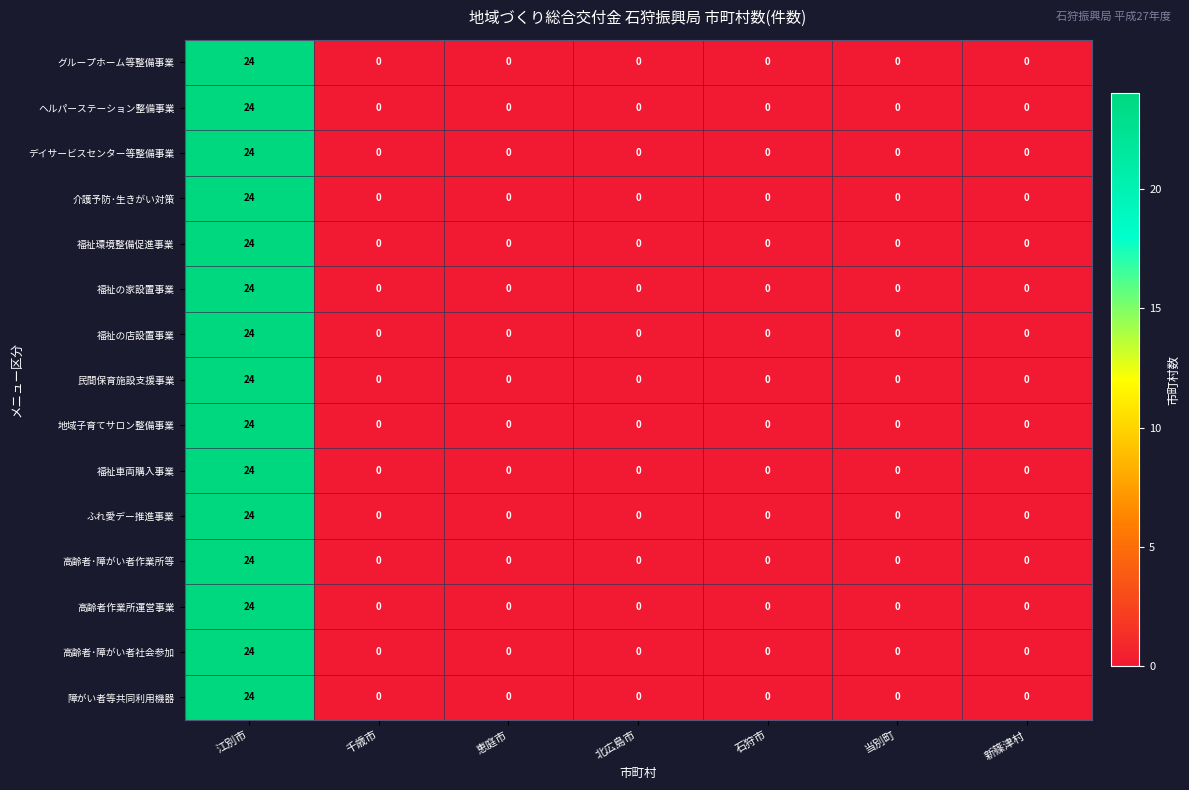

Count the number of data series in this chart.

15